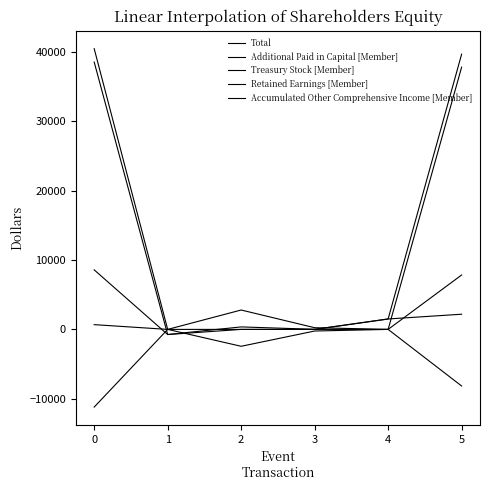

Does the chart display data point markers on the line(s)?

No